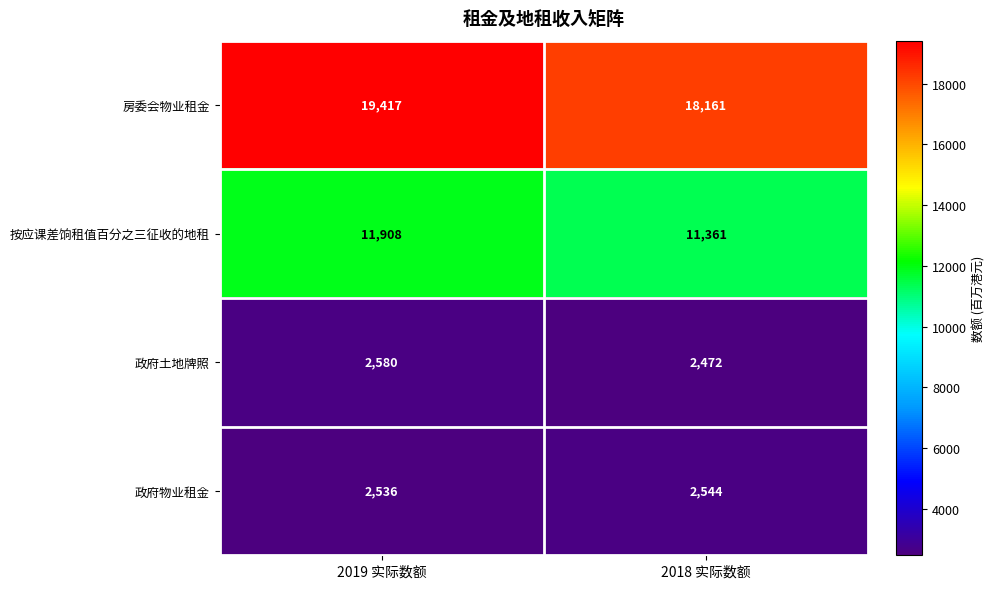

Is the value of 政府物业租金 at 2018 实际数额 greater than the value of 按应课差饷租值百分之三征收的地租 at 2018 实际数额?

No